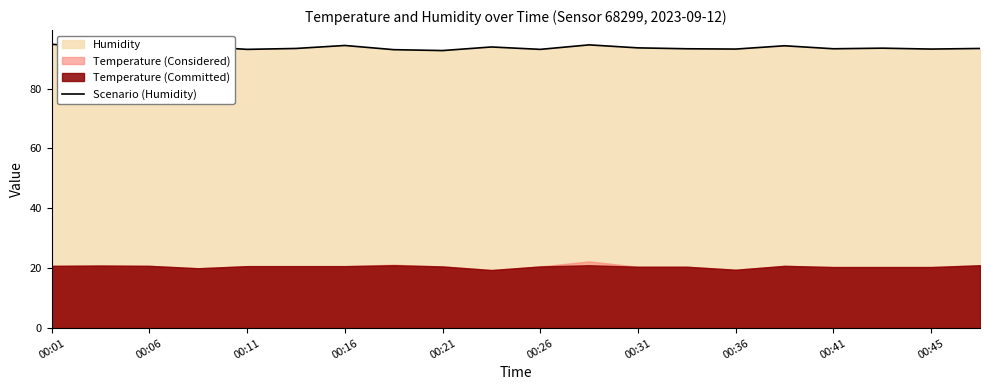

Is it true that Scenario (Humidity) equals 93.5 at 00:06?

True